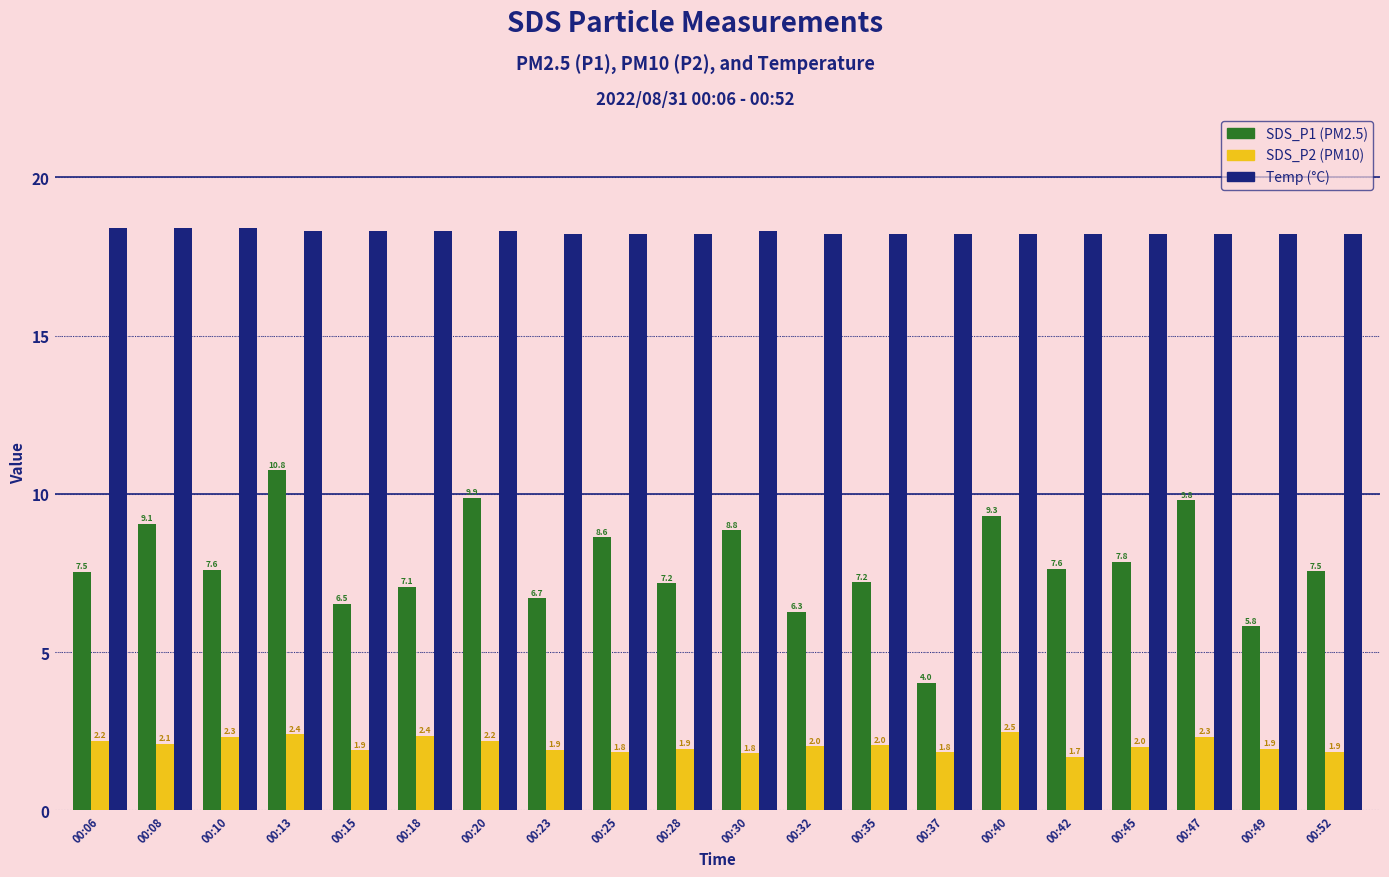

What is the spread (max minus min) of values at 00:13?

15.9